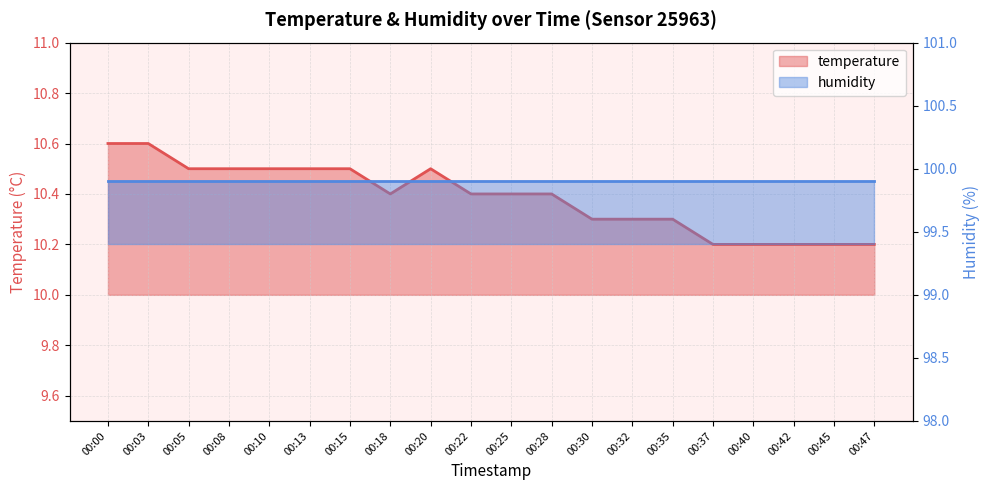

What is the average value?

10.4